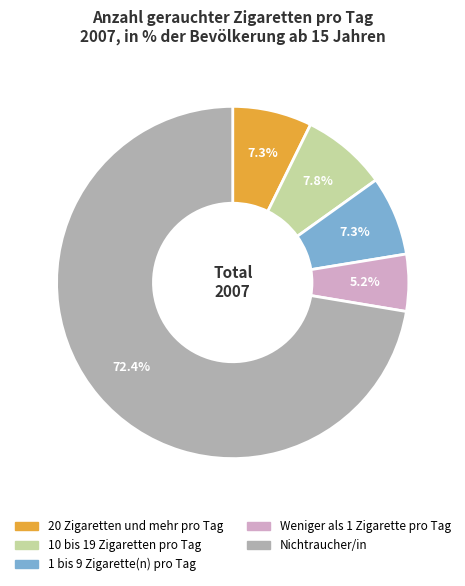

Does any single category account for the majority?

Yes